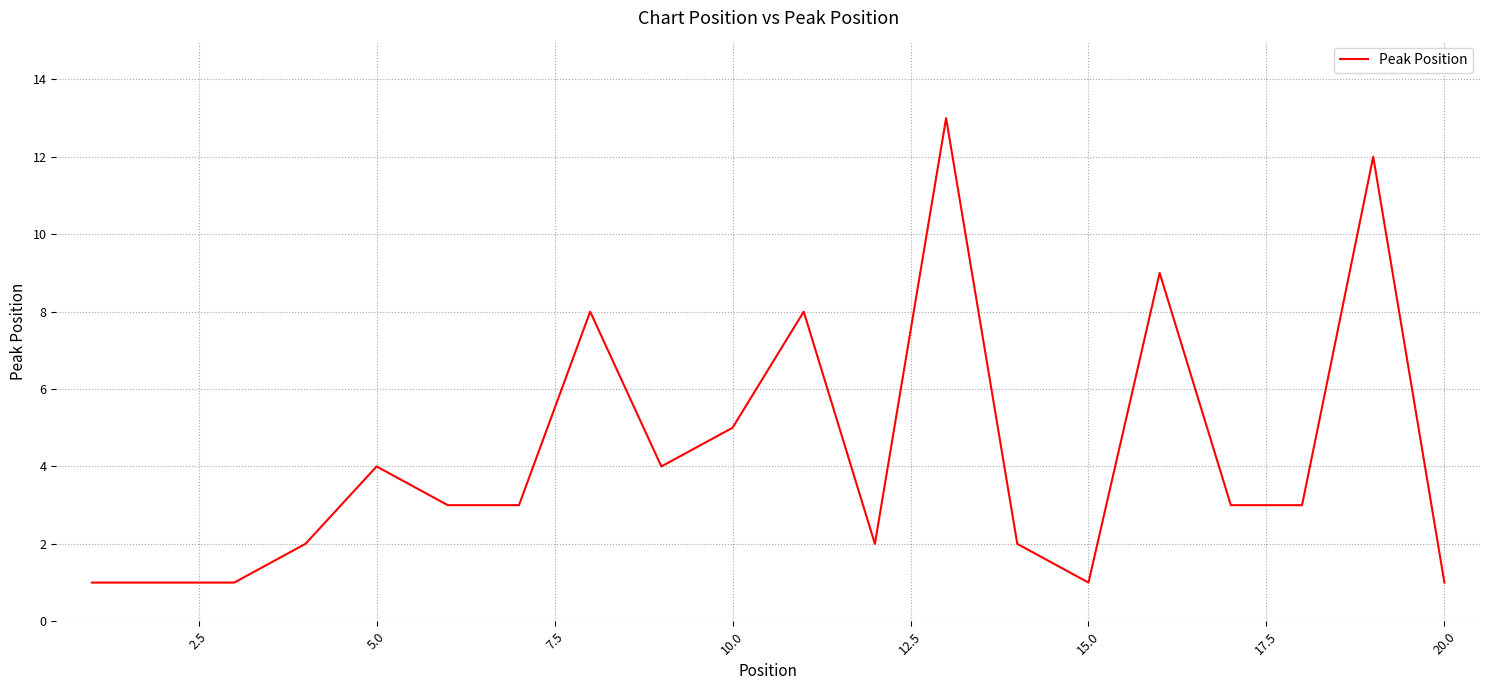

What is the maximum value shown in the chart?

13